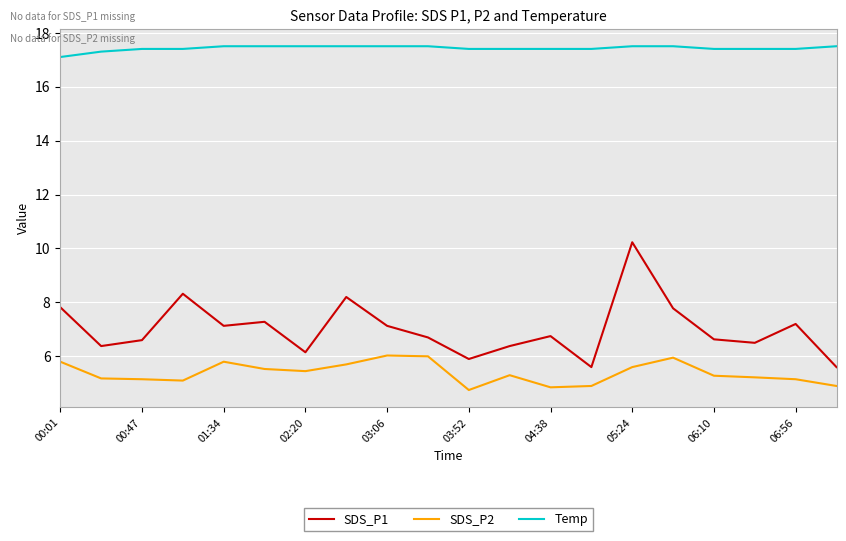

What is the greatest value displayed?

17.5